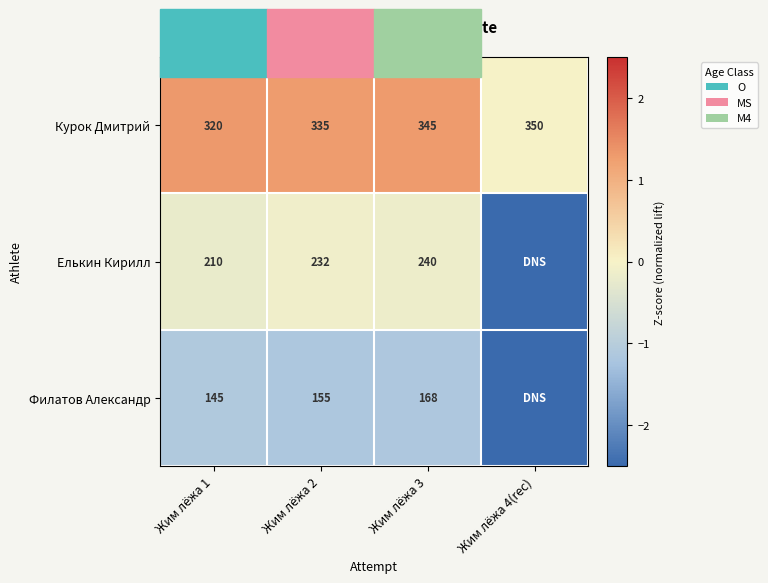

Count the number of data series in this chart.

3